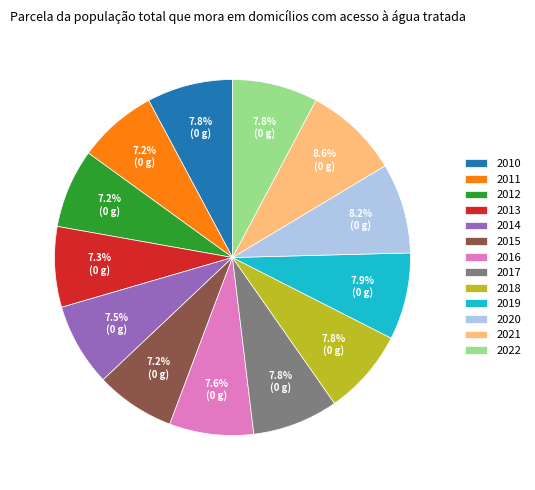

Is there a majority slice in this chart?

No